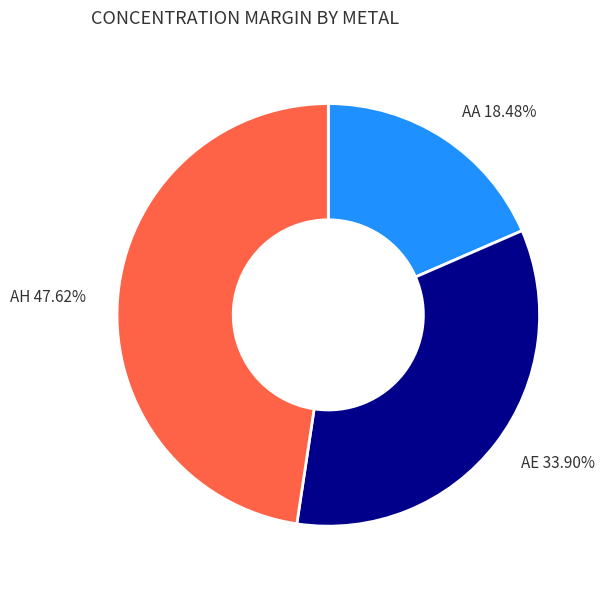

Approximately how many times larger is the value at AA 18.48% compared to AH 47.62%?

0.4